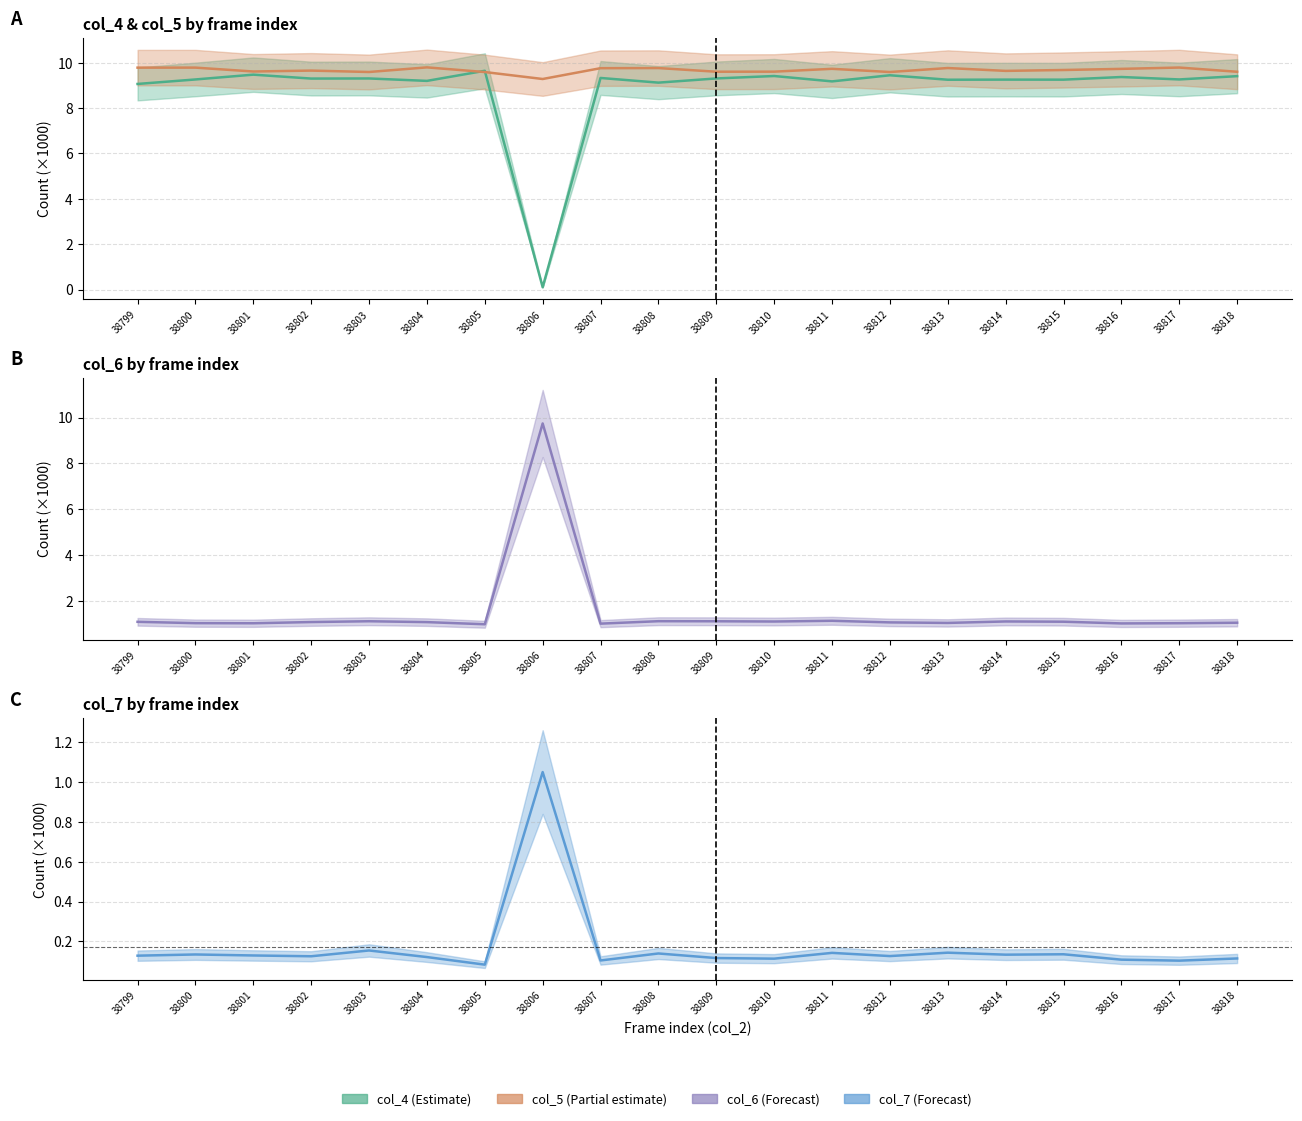

Is the value of col_6 at 38813 greater than the value of col_5 at 38805?

No